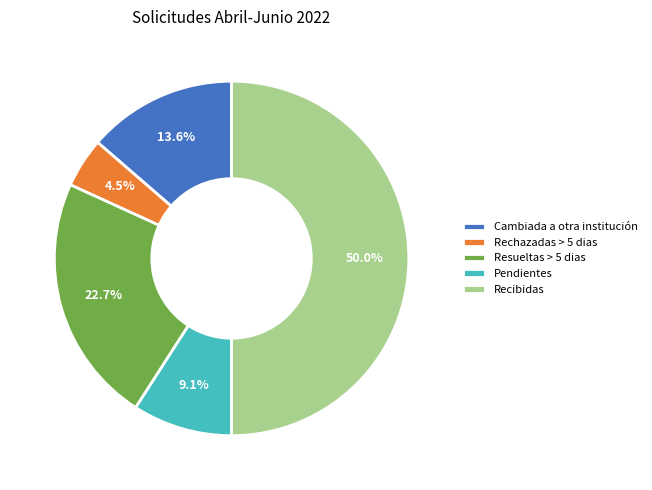

Between Pendientes and Recibidas, which is larger?

Recibidas